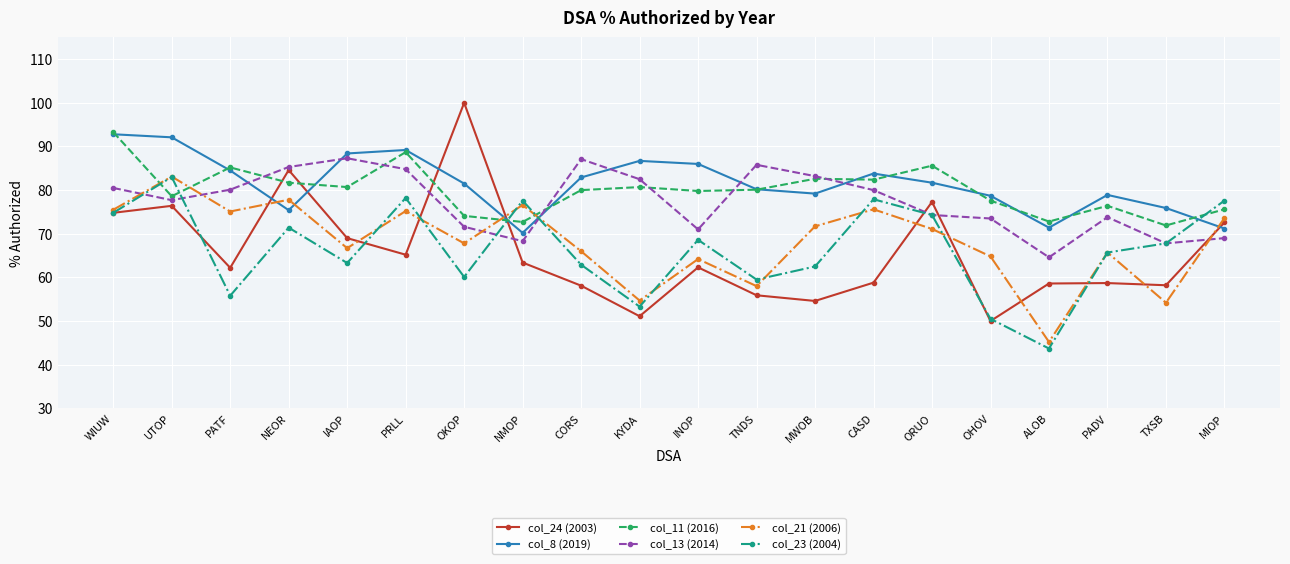

What is the label of the 16th point from the right?

IAOP